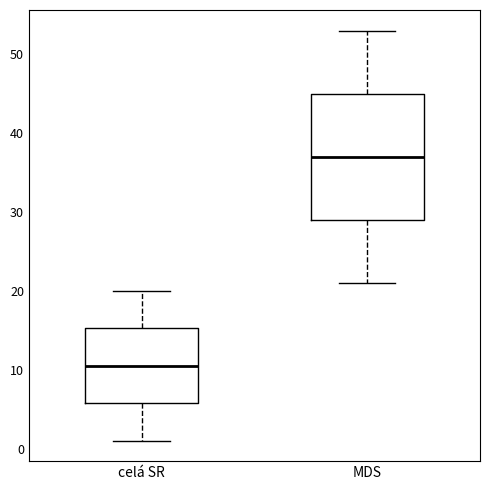

Which box's median line is the highest?

MDS